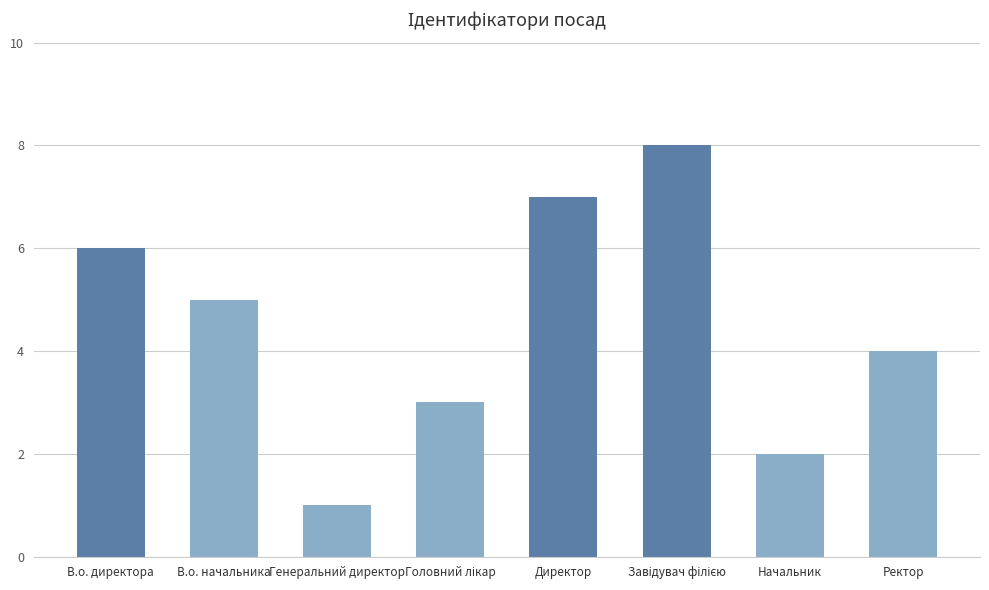

What is the change in value from Начальник to Ректор?

+2